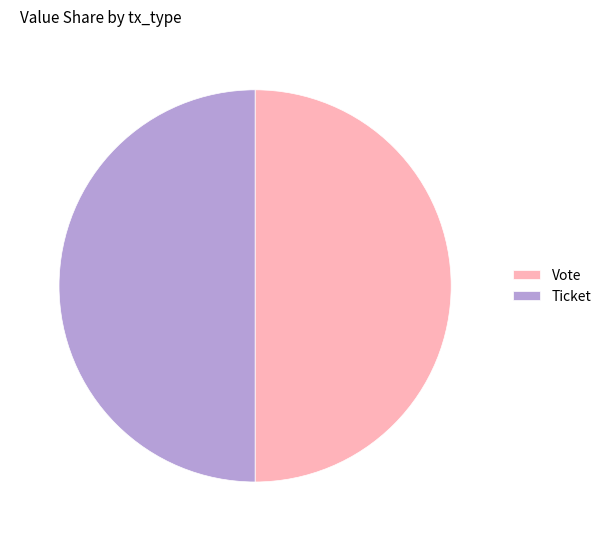

What is the ratio of the value at Vote to the value at Ticket?

1.0